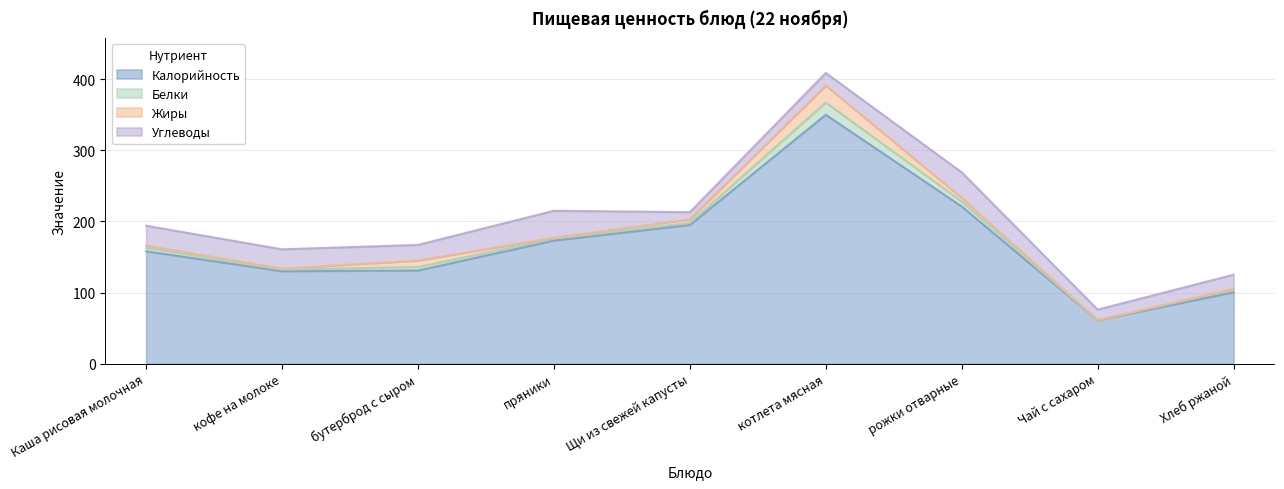

True or false: Жиры has more than 2 interior local peaks.

False